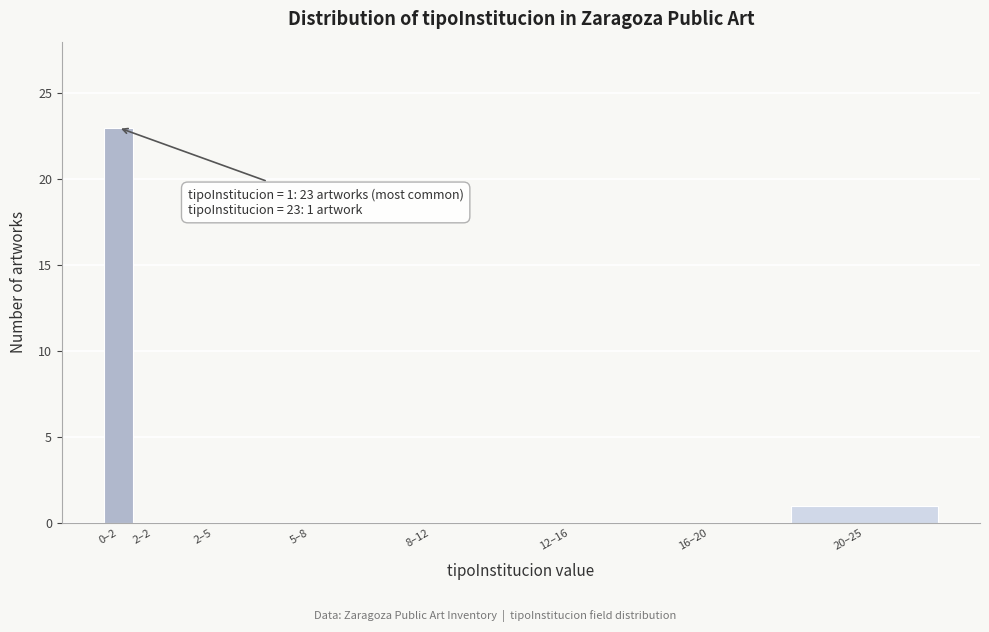

Reading left to right, extract all data points from this chart.

0–2=23	2–2=0	2–5=0	5–8=0	8–12=0	12–16=0	16–20=0	20–25=1